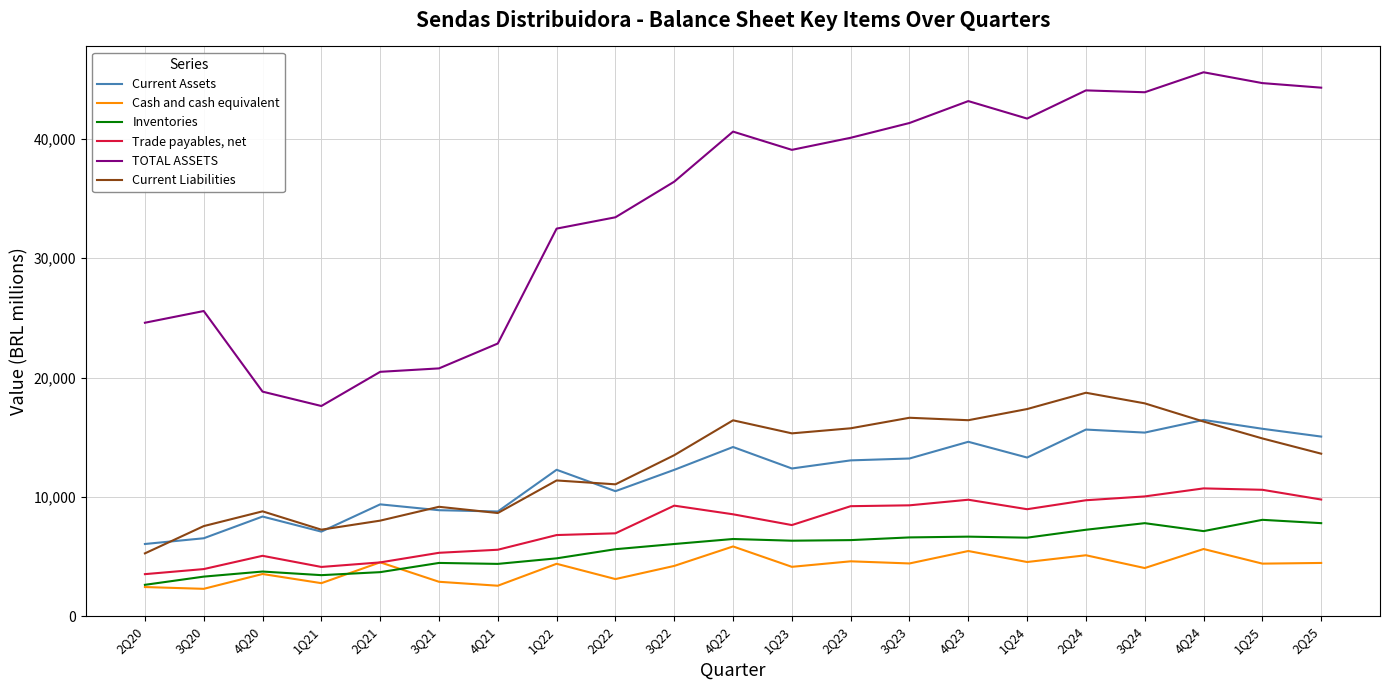

At how many categories does at least one series exceed 23740?

16